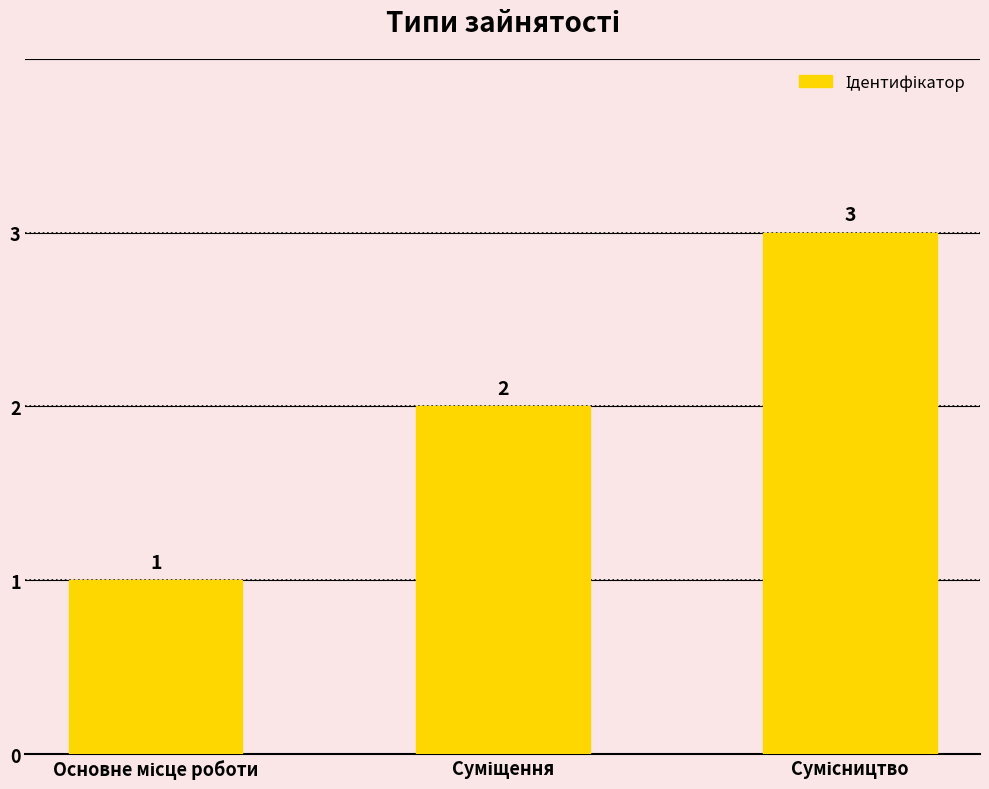

What is the average value?

2